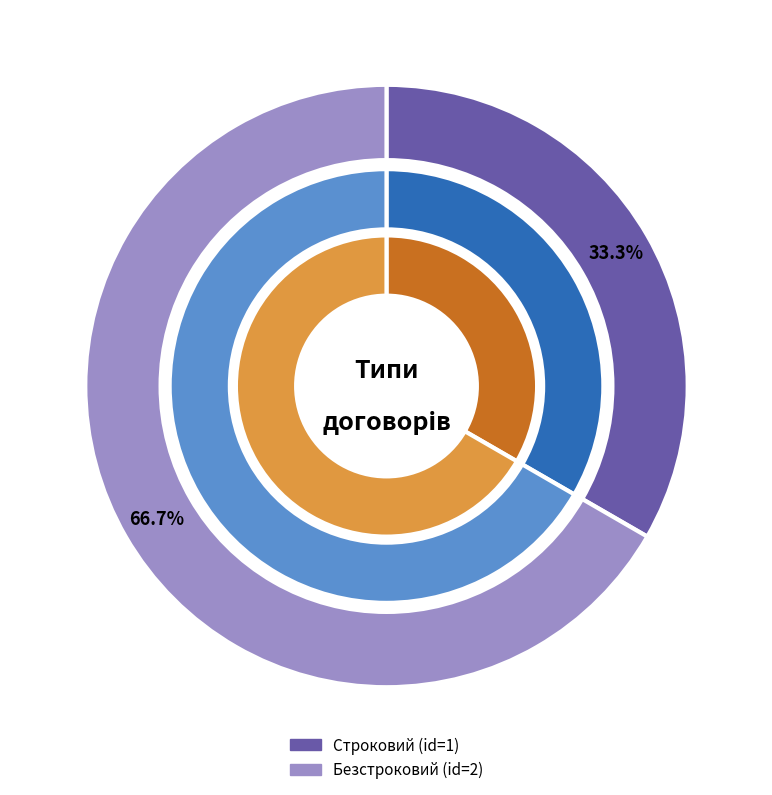

Rank the categories by value from highest to lowest.

Безстроковий, Строковий